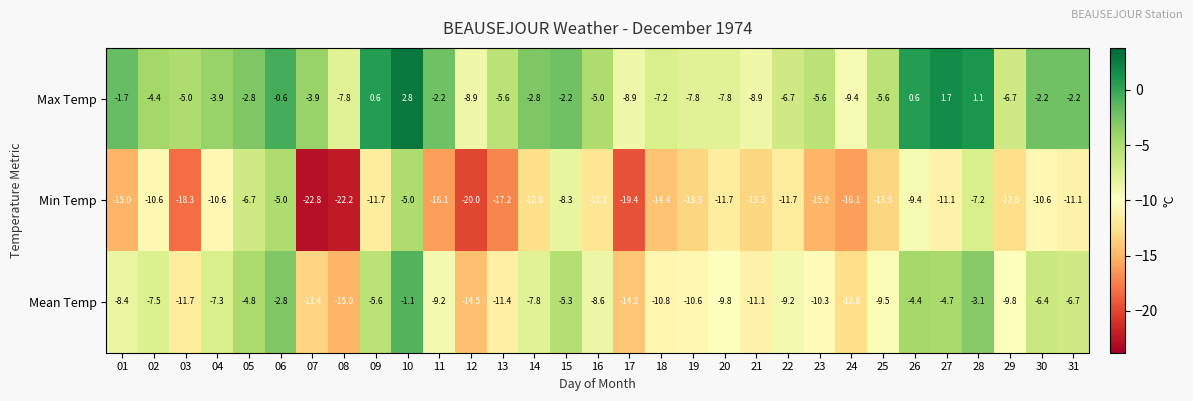

What is the approximate value of Min Temp at 08?

-22.2